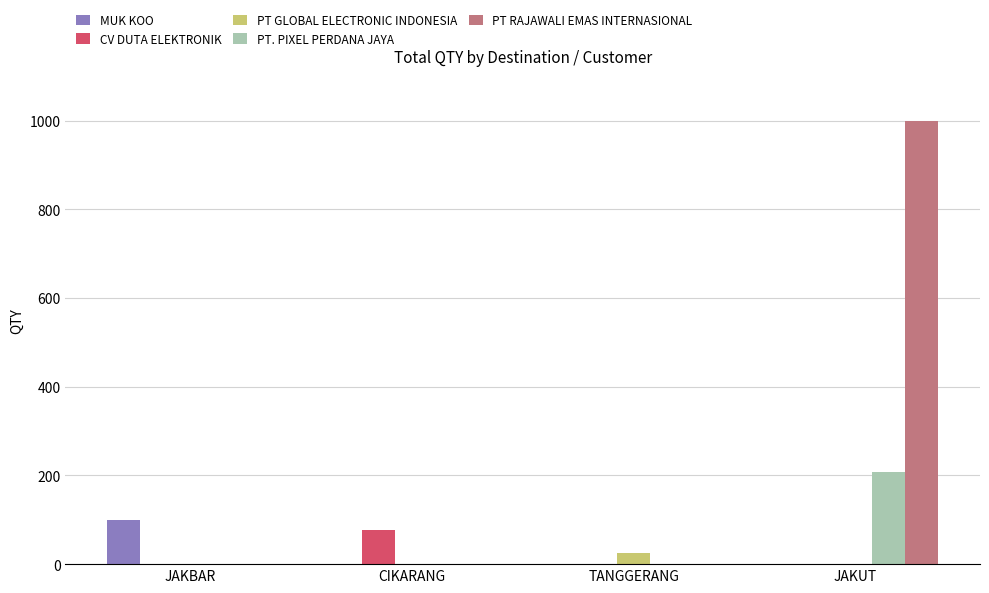

The value of PT. PIXEL PERDANA JAYA at JAKUT is 140. True or false?

False